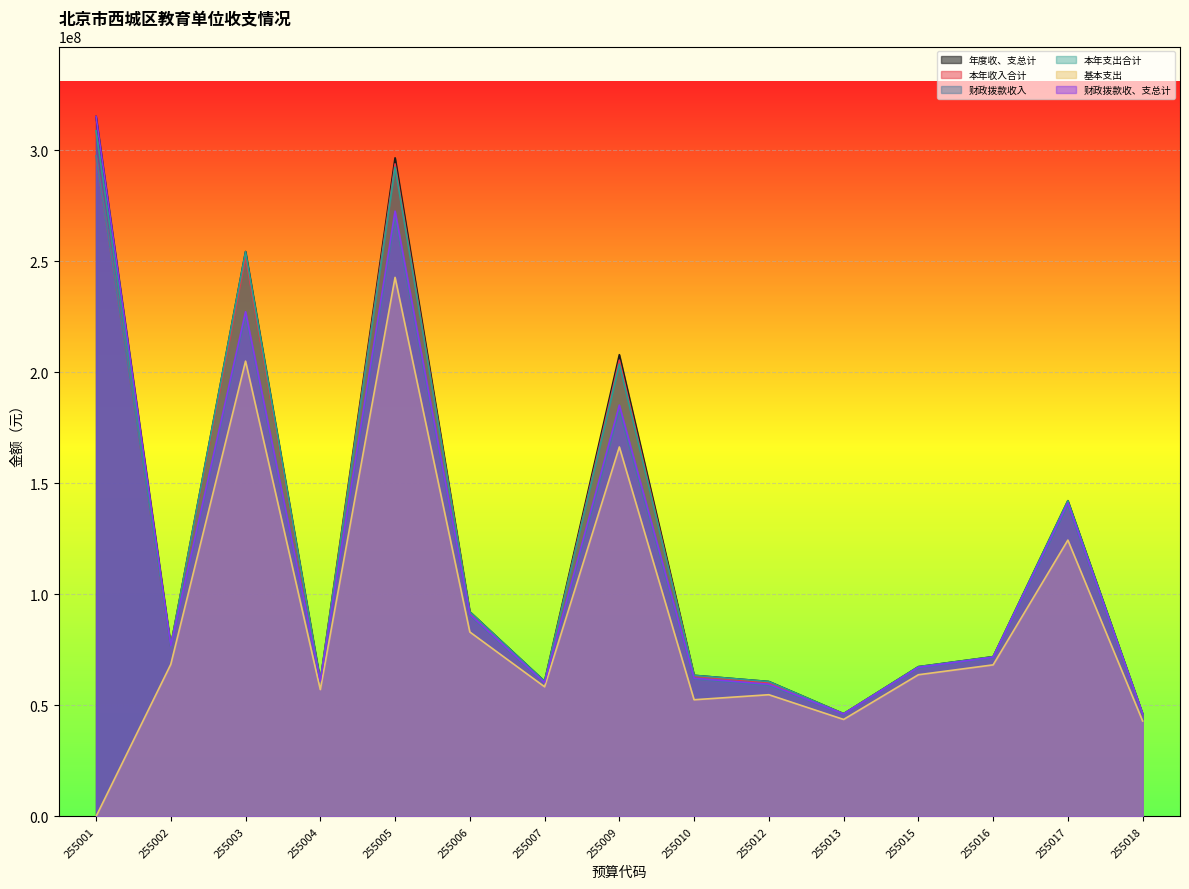

Reading right to left, extract all data points from this chart.

年度收、支总计: 46222086.7	142220891.6	71978400.8	67472654.5	46311364.9	60783638.3	63568807.9	207987898.4	60859864.0	92197552.1	296650767.6	61111085.8	254442173.9	77072280.8	315256720.5
本年收入合计: 45937902.3	141148385.1	71727190.5	67225452.9	46283759.9	60282864.0	63242035.6	205494949.4	60185943.4	91784986.3	293921214.1	60694273.4	252061326.8	76740994.9	297563506.0
财政拨款收入: 45937902.3	140139185.1	71480912.9	66910102.9	46127309.9	59032800.9	61938401.6	182777540.3	59939330.5	90606146.5	269907913.4	60521723.4	225824800.4	76495644.9	297563506.0
本年支出合计: 46222086.7	142220891.6	71928400.8	67472654.5	46276374.9	60783638.3	63568807.9	203757478.0	60859843.0	92197552.1	292422319.8	61111085.8	254342682.3	76822280.8	308818084.5
基本支出: 43010930.6	124472210.4	68285442.8	63835936.0	43704229.9	54843776.9	52573274.7	166426906.3	58413311.4	83095324.0	242798956.8	57161525.8	205072560.2	68529272.5	0.0
财政拨款收、支总计: 46162402.1	141211691.6	71732123.1	67157304.5	46154914.9	59533575.2	62265173.9	185270489.2	60230607.1	91018712.3	272637466.9	60938535.8	227331405.7	76826930.8	315256720.5